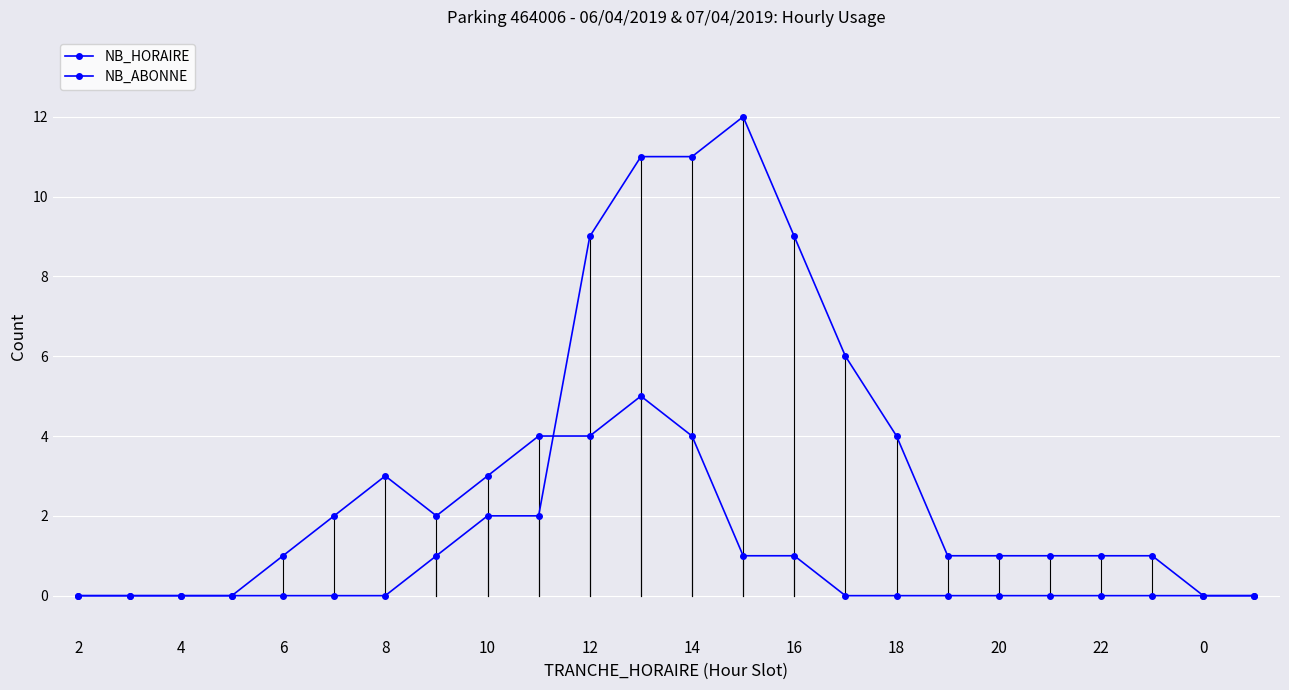

List the series in order of their overall mean, lowest first.

NB_ABONNE, NB_HORAIRE